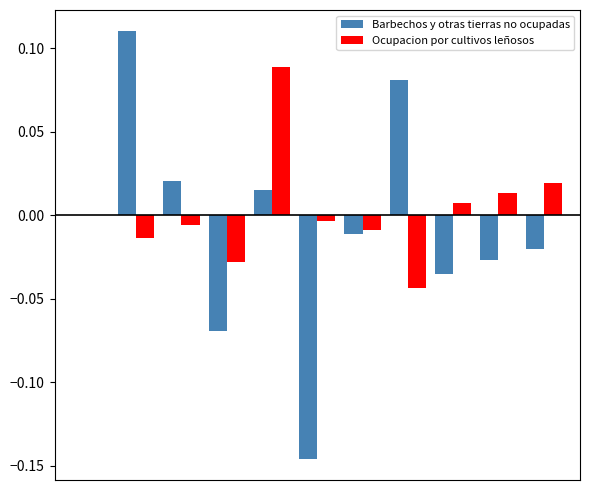

What is the value of the Barbechos y otras tierras no ocupadas bar at the 4th from the left?

-0.1